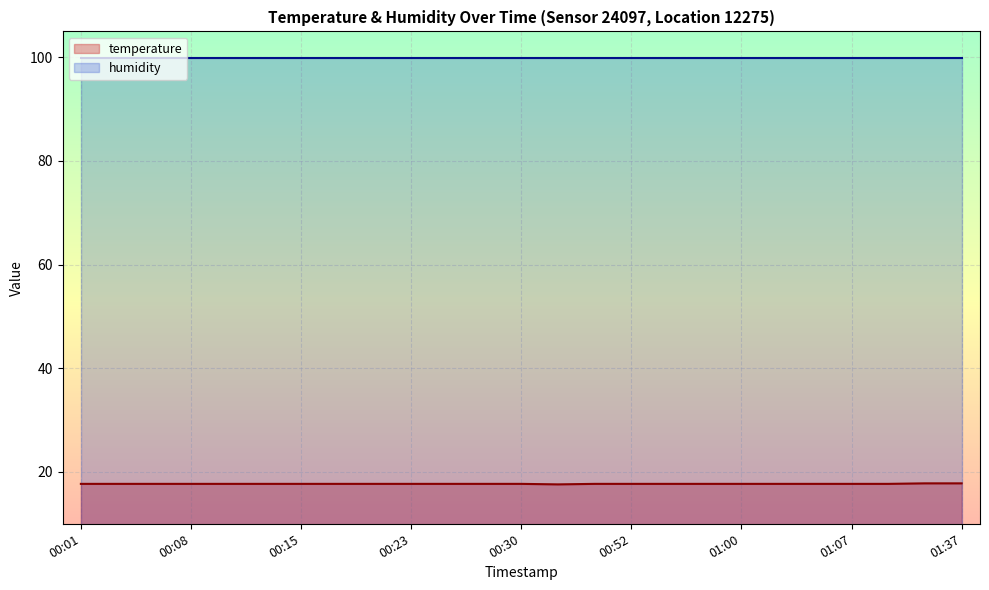

How many distinct data groups are displayed?

2